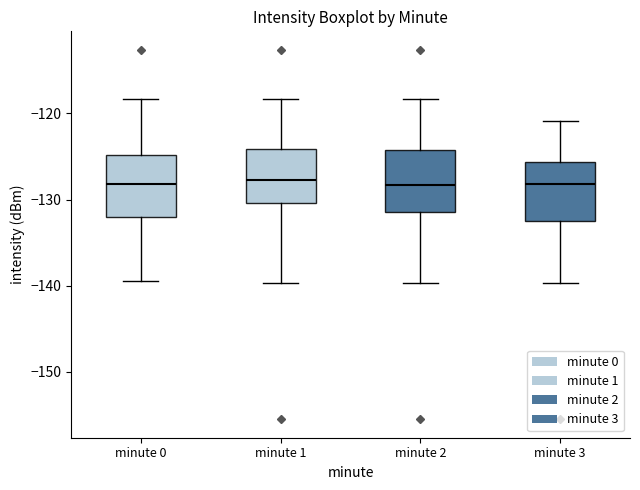

Reading left to right, read every box against the y-axis: the position of its median line, the range the box covers, and the ends of its whiskers. The values are not printed on the chart, so give them approximately, as read against the axis.

minute 0: median -128, box -132 to -125, whiskers -139 to -118
minute 1: median -128, box -130 to -124, whiskers -140 to -118
minute 2: median -128, box -131 to -124, whiskers -140 to -118
minute 3: median -128, box -132 to -126, whiskers -140 to -121